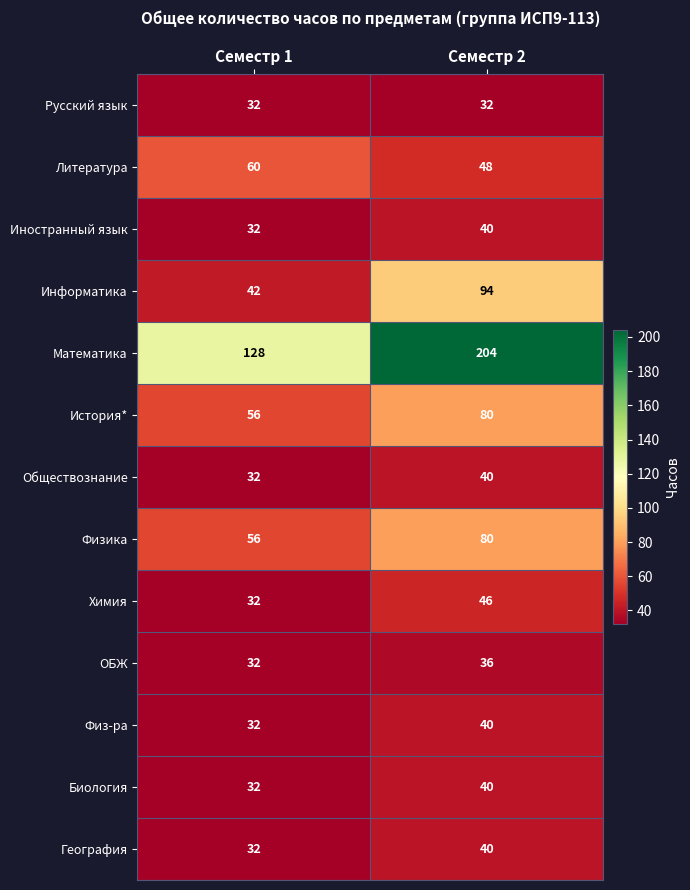

Which series has the largest range (max minus min)?

Математика